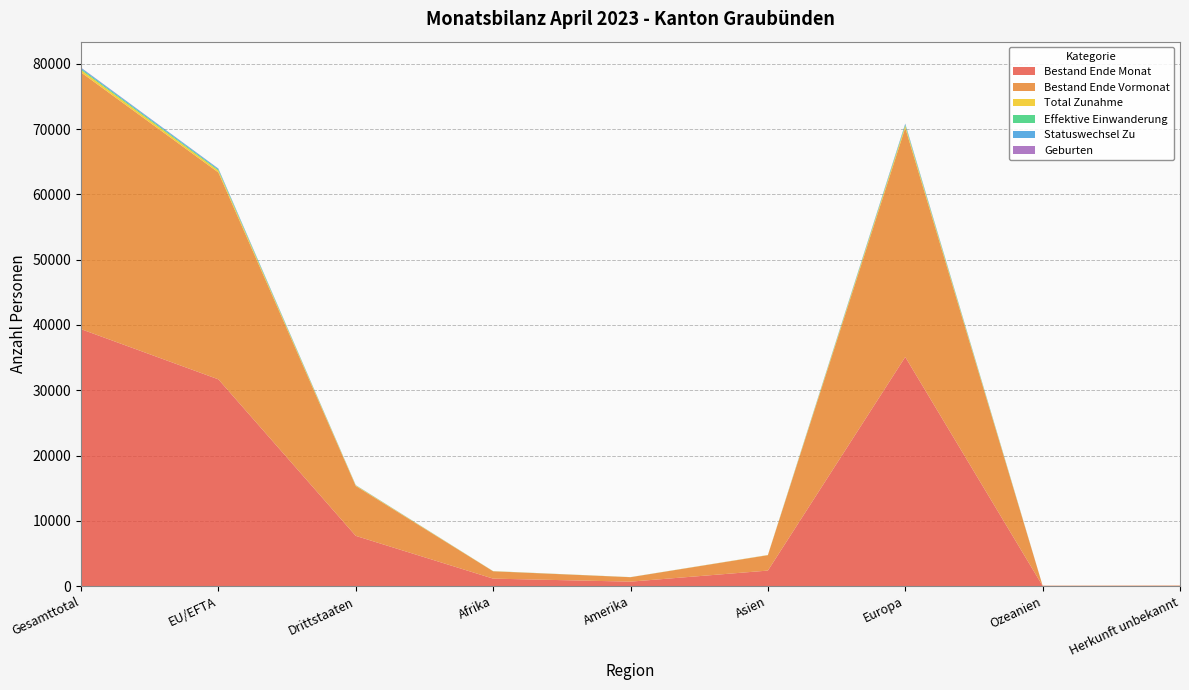

Reading right to left, list all the values displayed in this chart.

Bestand Ende Monat: 43	31	35092	2373	678	1140	7690	31667	39357
Bestand Ende Vormonat: 43	31	35096	2356	680	1123	7643	31686	39329
Total Zunahme: 0	0	331	27	8	17	82	301	383
Effektive Einwanderung: 0	0	142	2	5	10	22	137	159
Statuswechsel Zu: 0	0	147	2	3	0	20	132	152
Geburten: 0	0	34	3	0	2	11	28	39